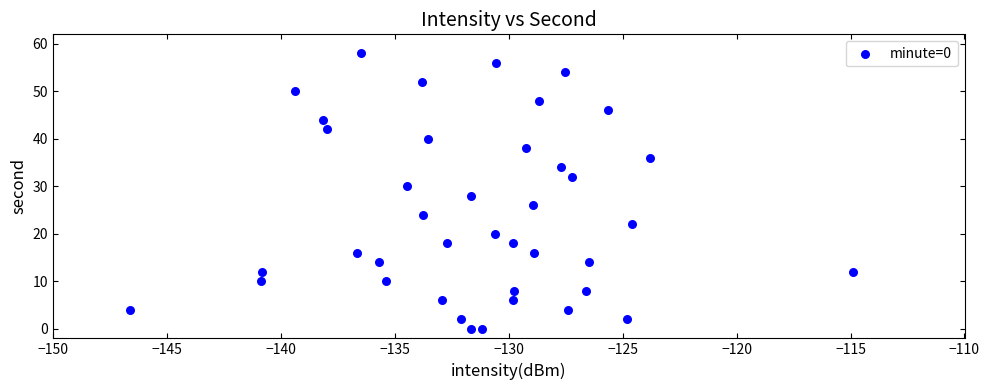

What is the range of Y values (max minus min)?

58